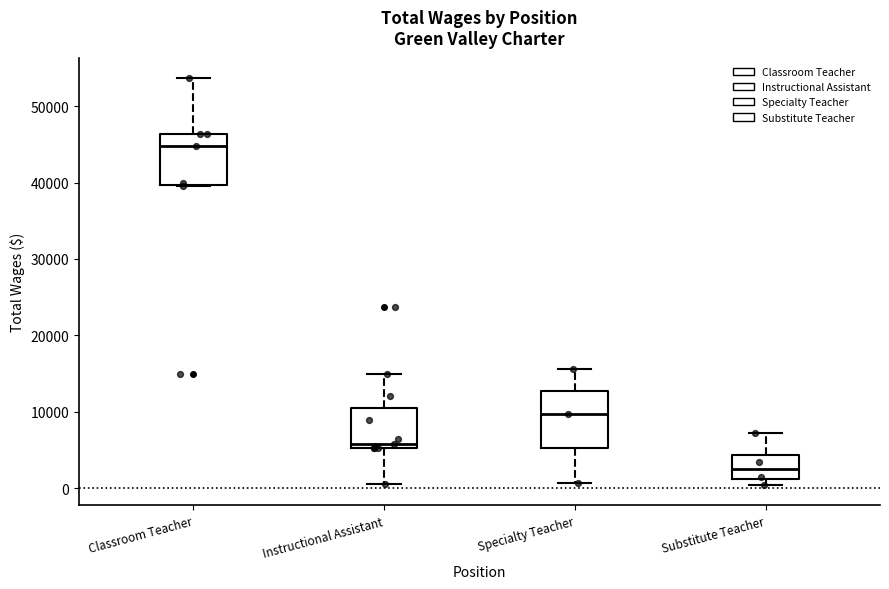

Reading left to right, read every box against the y-axis: the position of its median line, the range the box covers, and the ends of its whiskers. The values are not printed on the chart, so give them approximately, as read against the axis.

Classroom Teacher: median 45000, box 40000 to 46000, whiskers 40000 to 54000
Instructional Assistant: median 6000, box 5000 to 10000, whiskers 1000 to 15000
Specialty Teacher: median 10000, box 5000 to 13000, whiskers 1000 to 16000
Substitute Teacher: median 2000, box 1000 to 4000, whiskers 0 to 7000